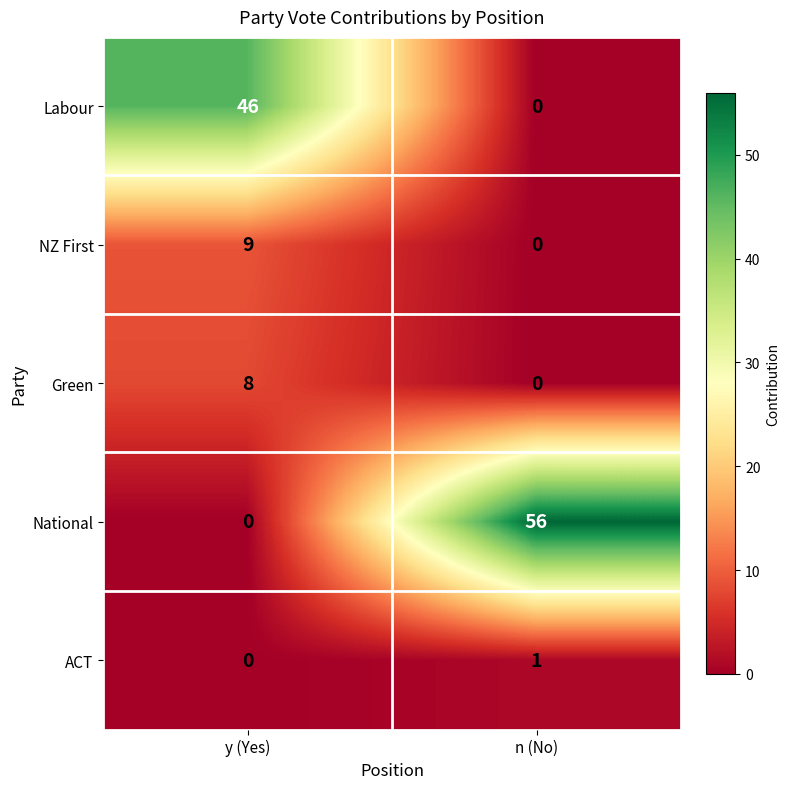

List the series in order of their peak value, highest first.

National, Labour, NZ First, Green, ACT